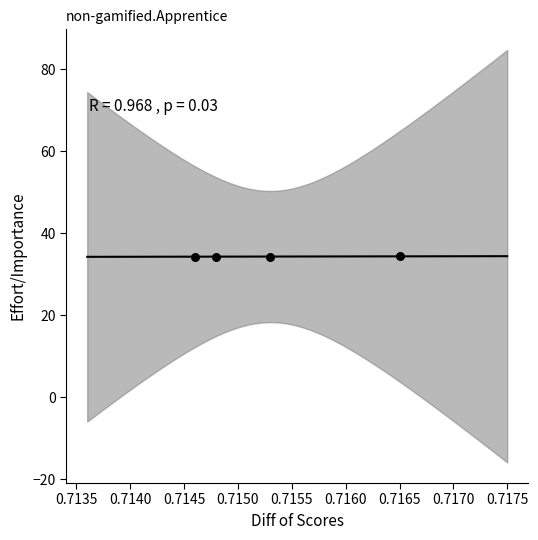

What is the average X value?

0.7